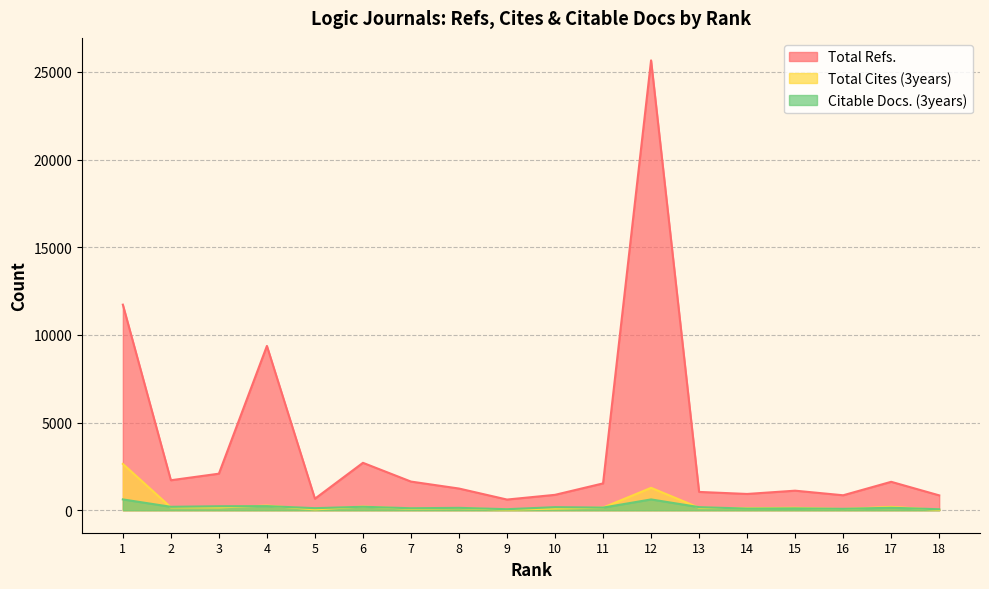

How many lines are shown in the chart?

3